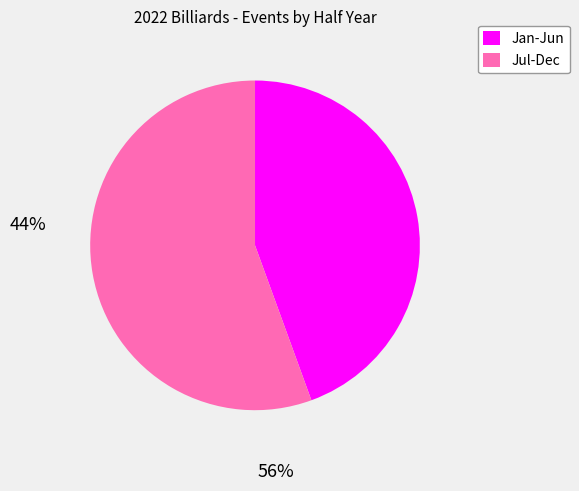

Is there a majority slice in this chart?

Yes